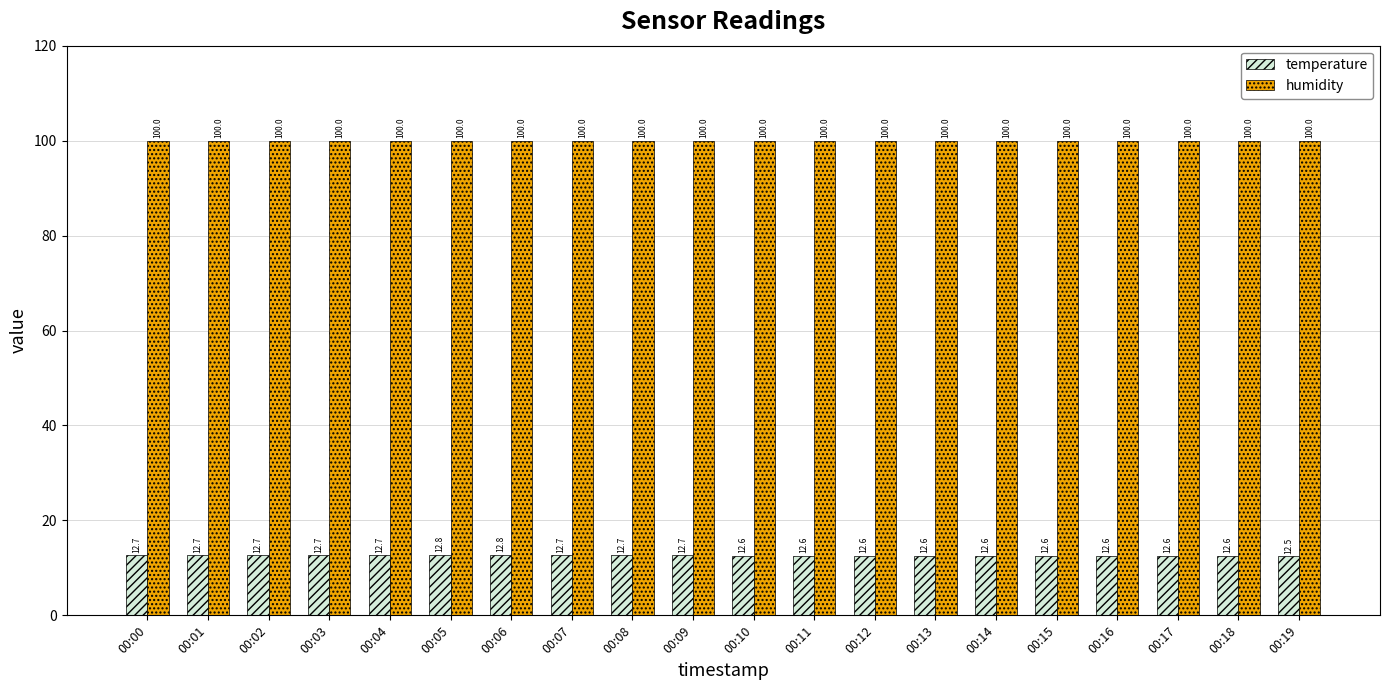

What is the average value of the temperature series?

12.7